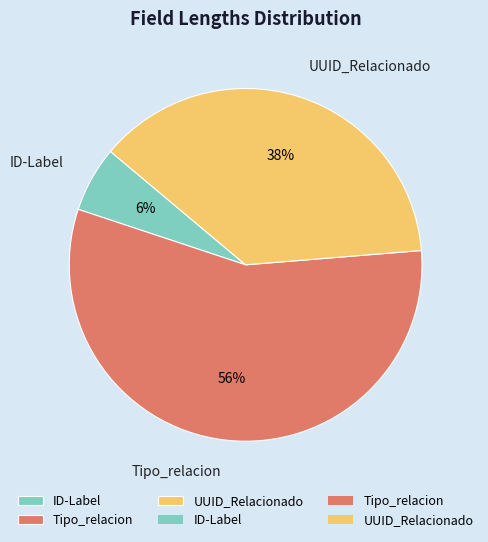

Is there a majority slice in this chart?

Yes